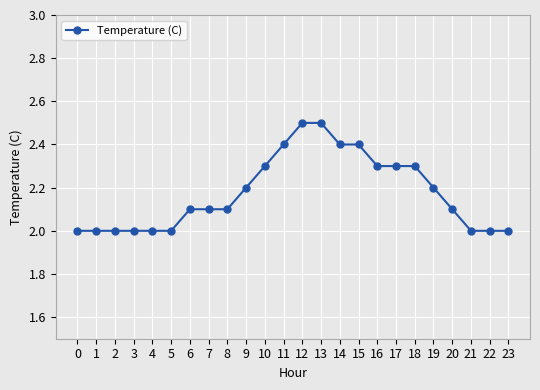

What is the average value?

2.2